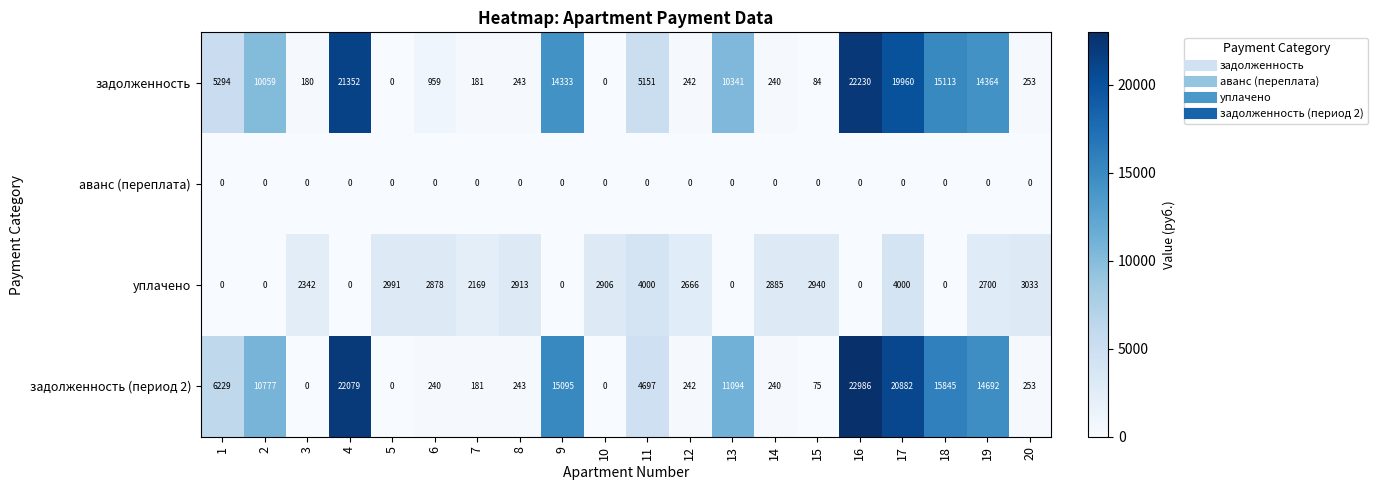

Is it true that задолженность (период 2) equals 0 at 5?

True